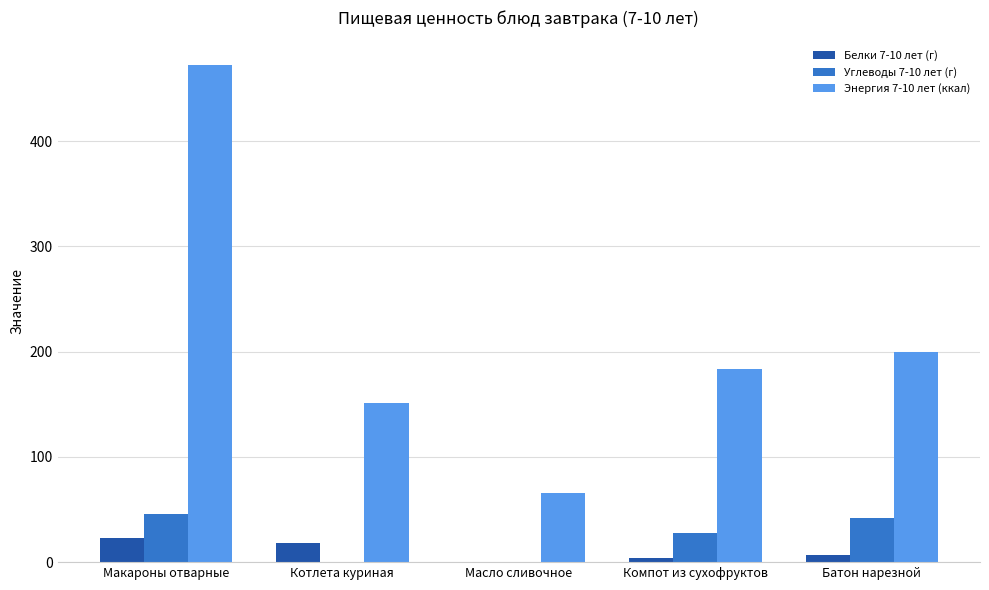

The Углеводы 7-10 лет (г) series shows 27.2 at Компот из сухофруктов. True or false?

True